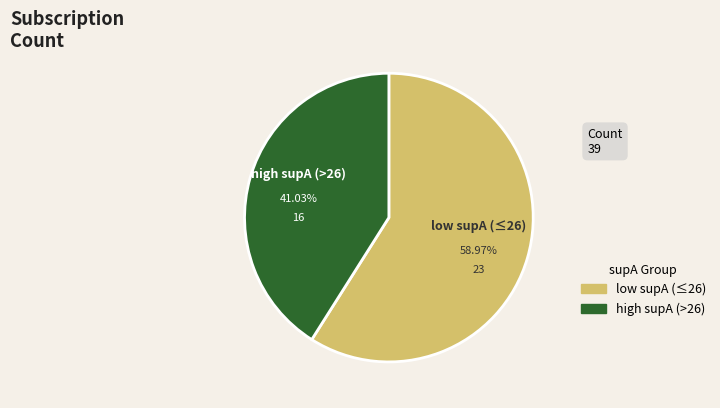

Is there any slice that represents more than half of the pie?

Yes